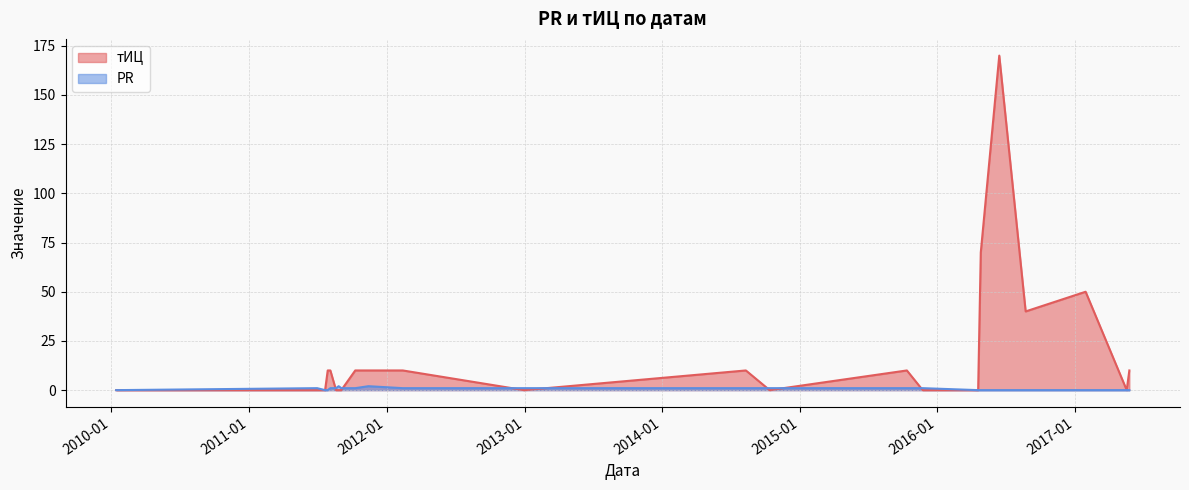

List the series in order of their overall mean, highest first.

тИЦ, PR